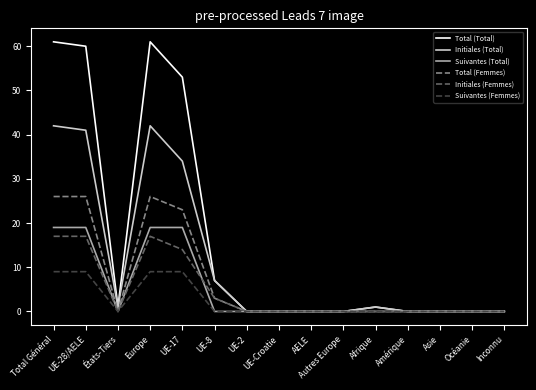

Which series has the largest total across all categories?

Total (Total)